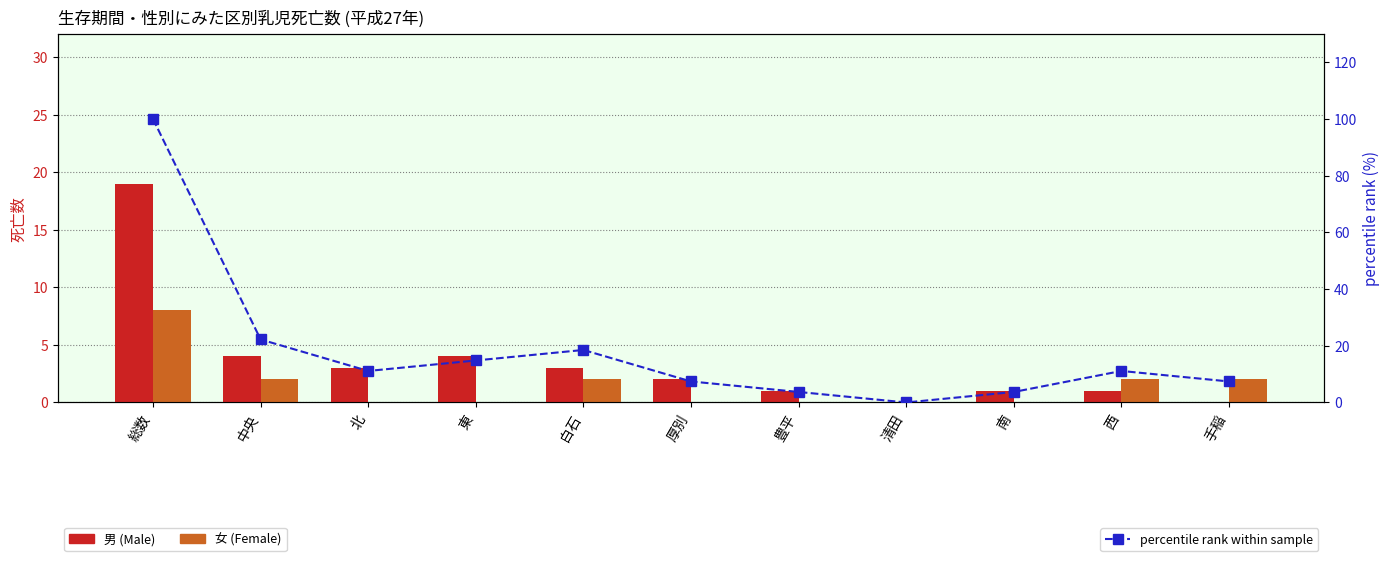

Reading left to right, extract all data points from this chart.

男 (Male): 19.0	4.0	3.0	4.0	3.0	2.0	1.0	0.0	1.0	1.0	0.0
女 (Female): 8.0	2.0	0.0	0.0	2.0	0.0	0.0	0.0	0.0	2.0	2.0
percentile rank within sample: 100.0	22.2	11.1	14.8	18.5	7.4	3.7	0.0	3.7	11.1	7.4